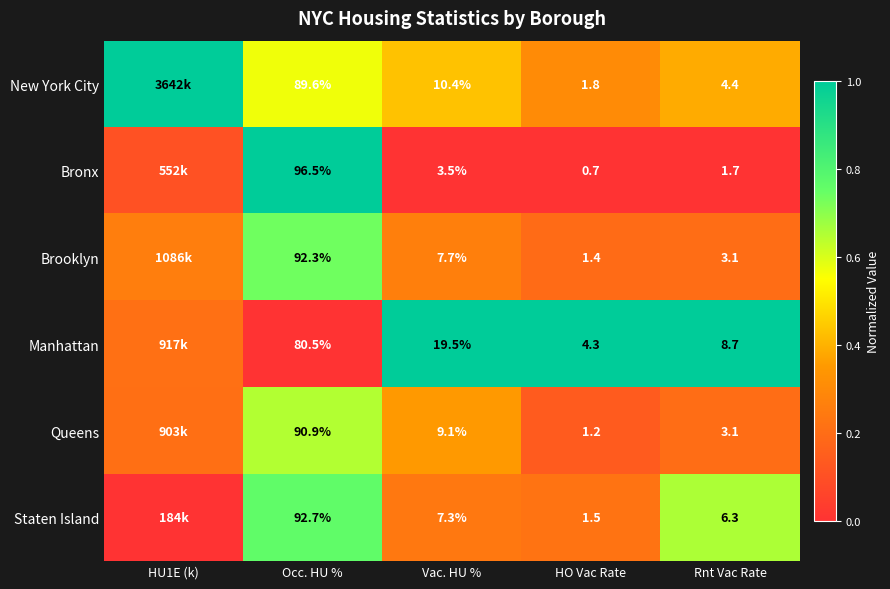

Rank the series at Vac. HU % from lowest to highest value.

Bronx, Staten Island, Brooklyn, Queens, New York City, Manhattan